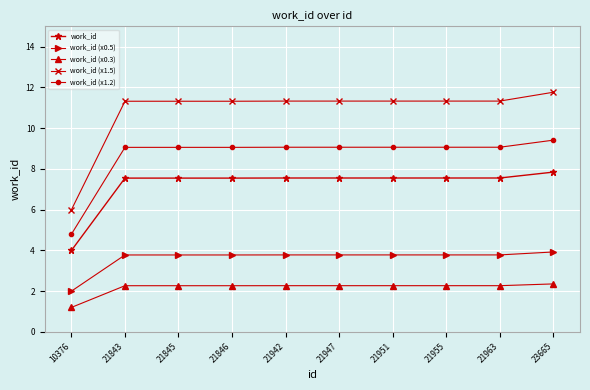

True or false: work_id (x0.5) has a value of 3.8 at 21947.

True